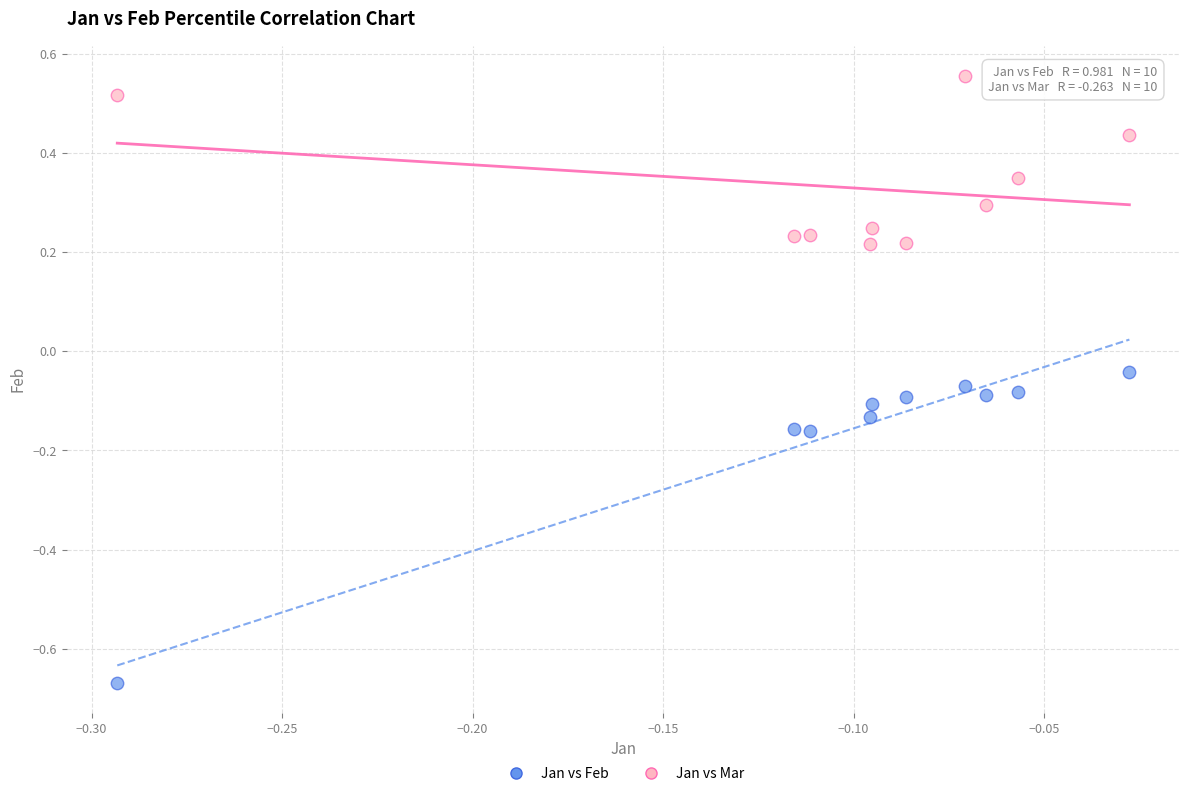

Which series contains the highest Y value?

Jan vs Mar